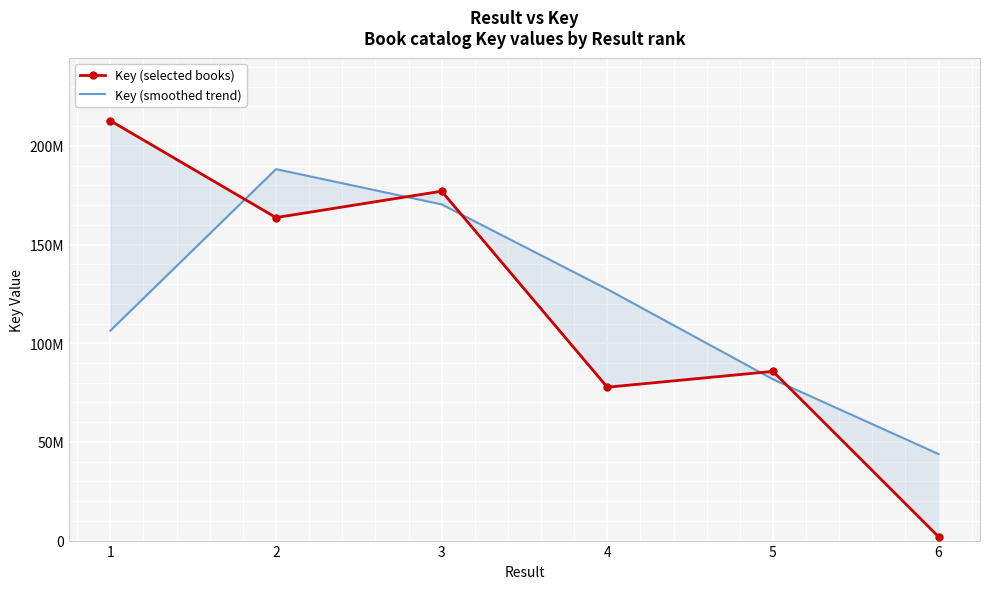

Rank the series by their average value, from highest to lowest.

Key (selected books), Key (smoothed trend)